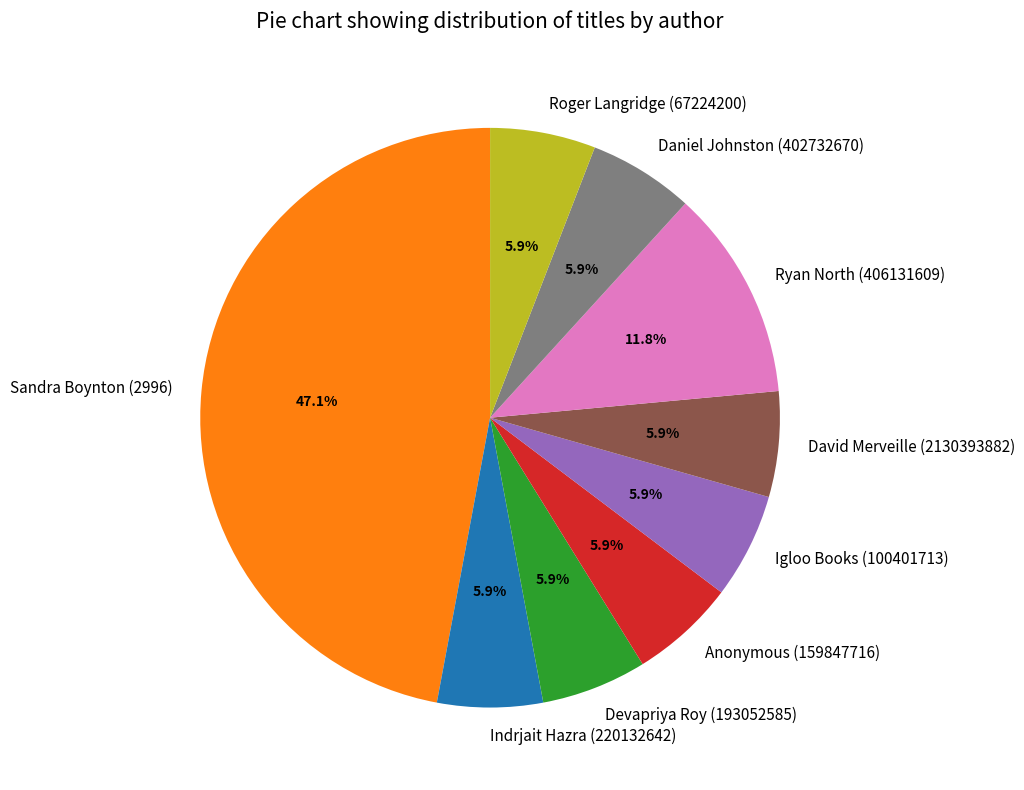

Combined, do Indrjait Hazra (220132642) and Ryan North (406131609) account for over 50%?

No